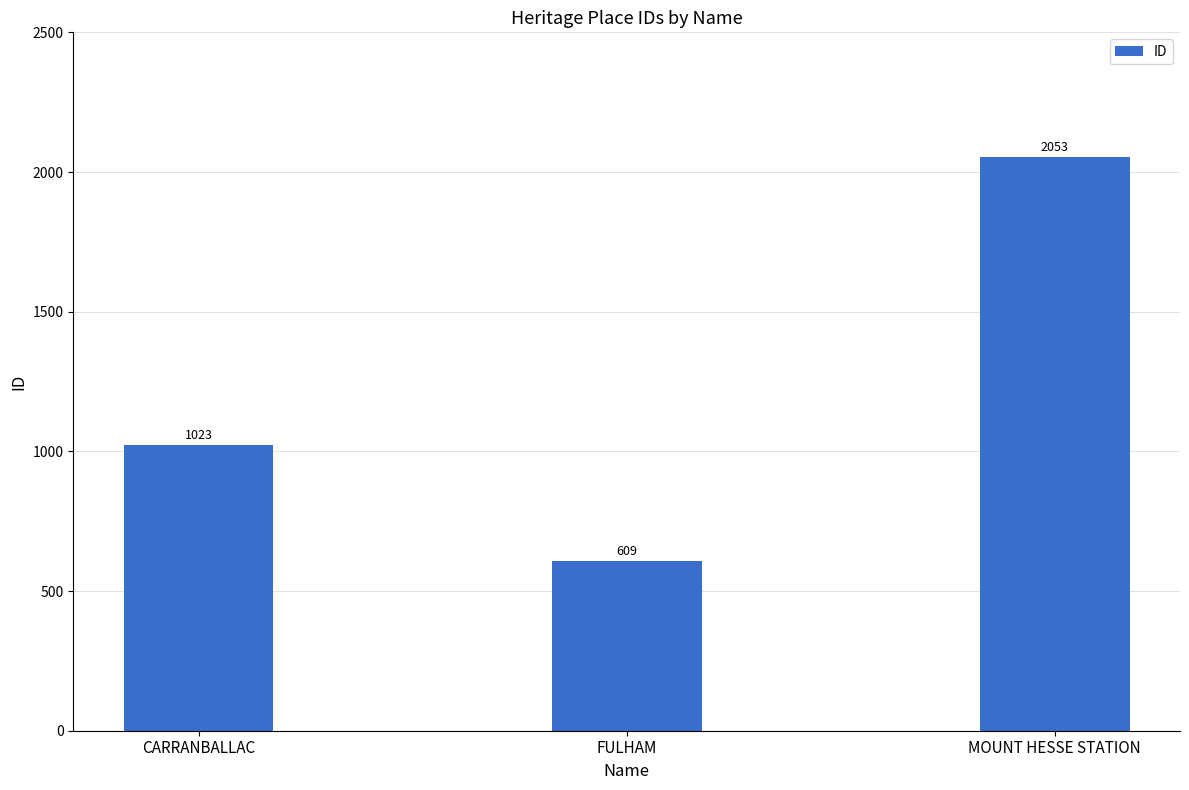

What is the label of the 1st bar from the right?

MOUNT HESSE STATION